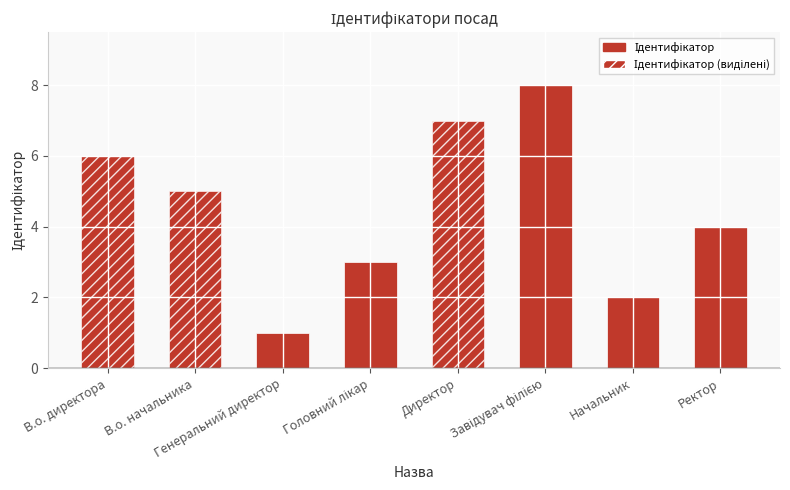

What position from the left is Начальник?

7